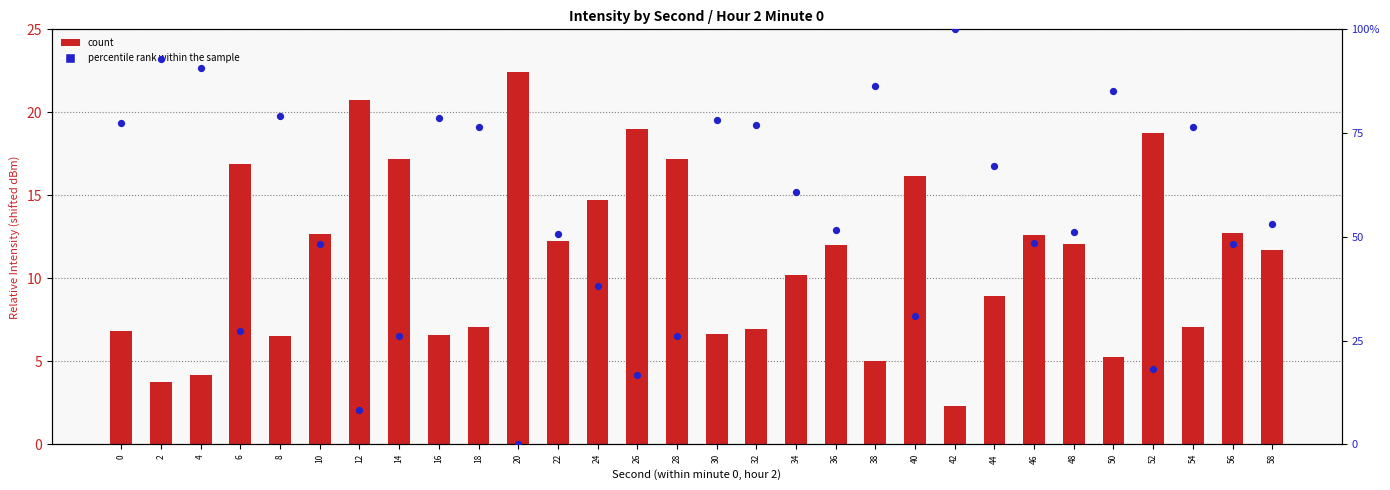

Which series has the largest total across all categories?

percentile rank within the sample